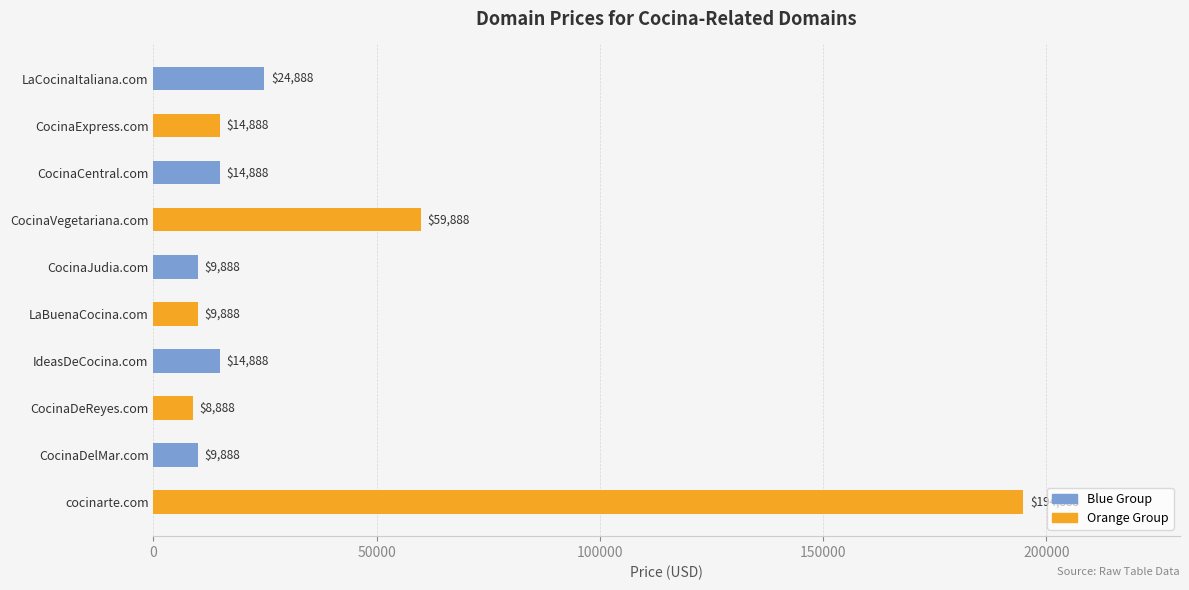

What is the maximum value shown in the chart?

194888